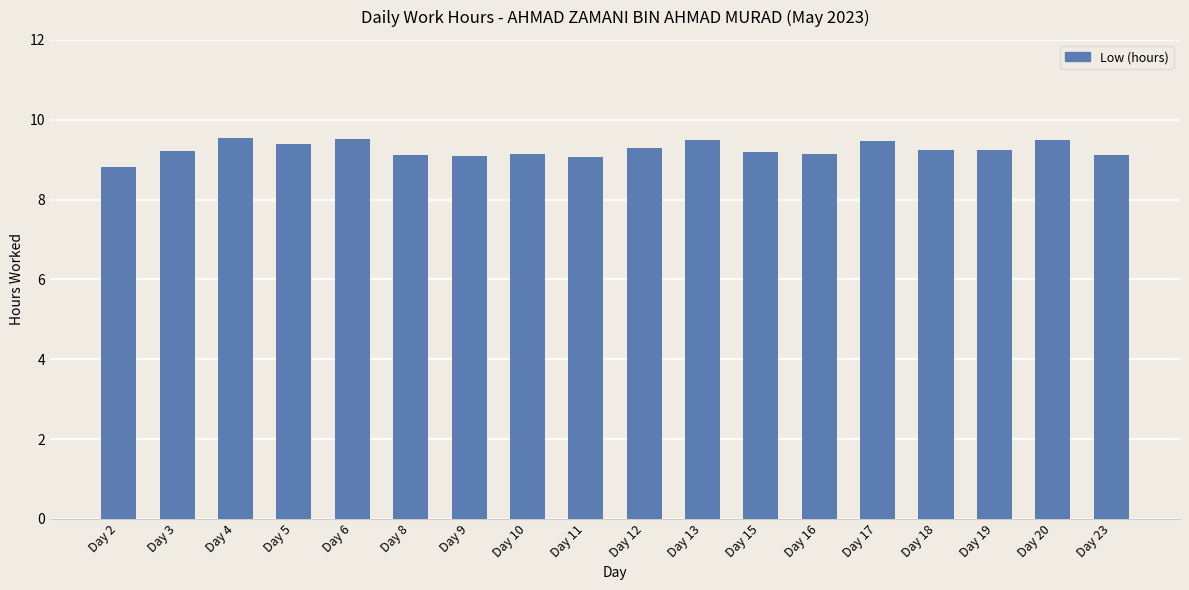

True or false: the data shows 5.0 at Day 18.

False